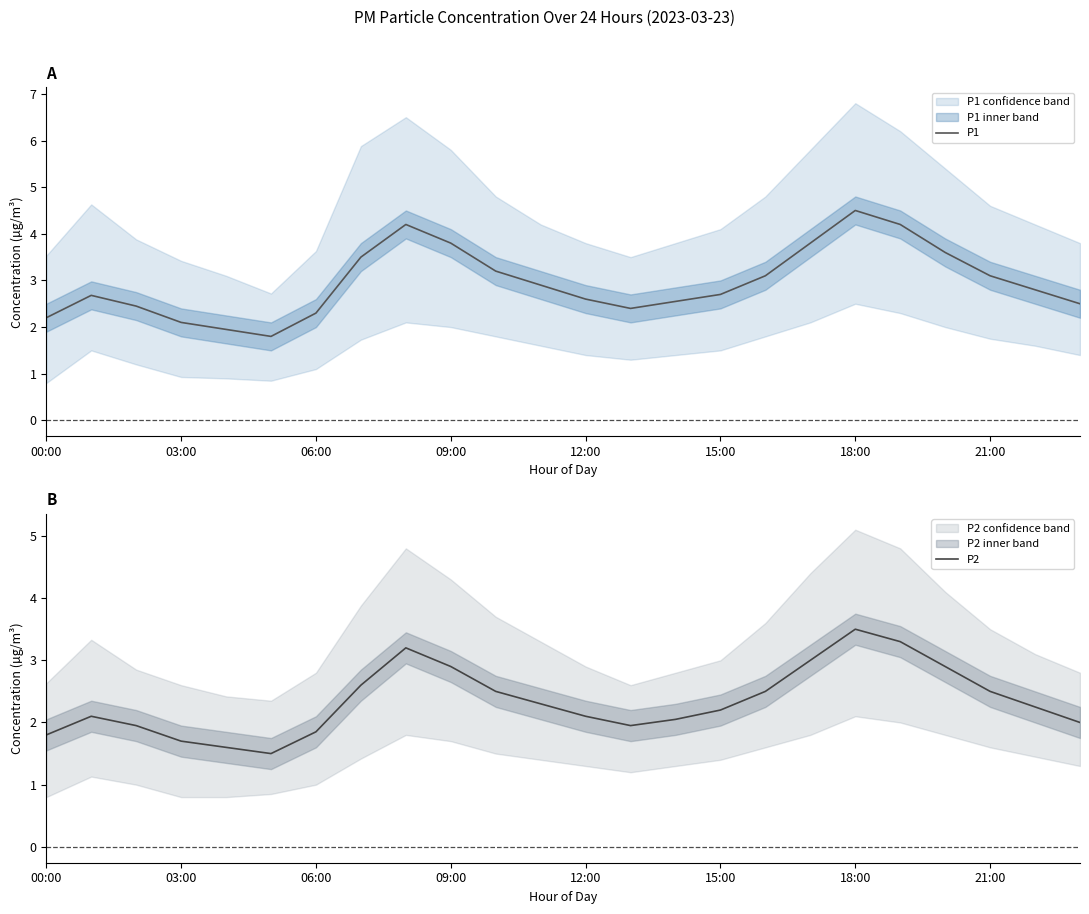

True or false: P1 and P2 intersect in this chart.

False